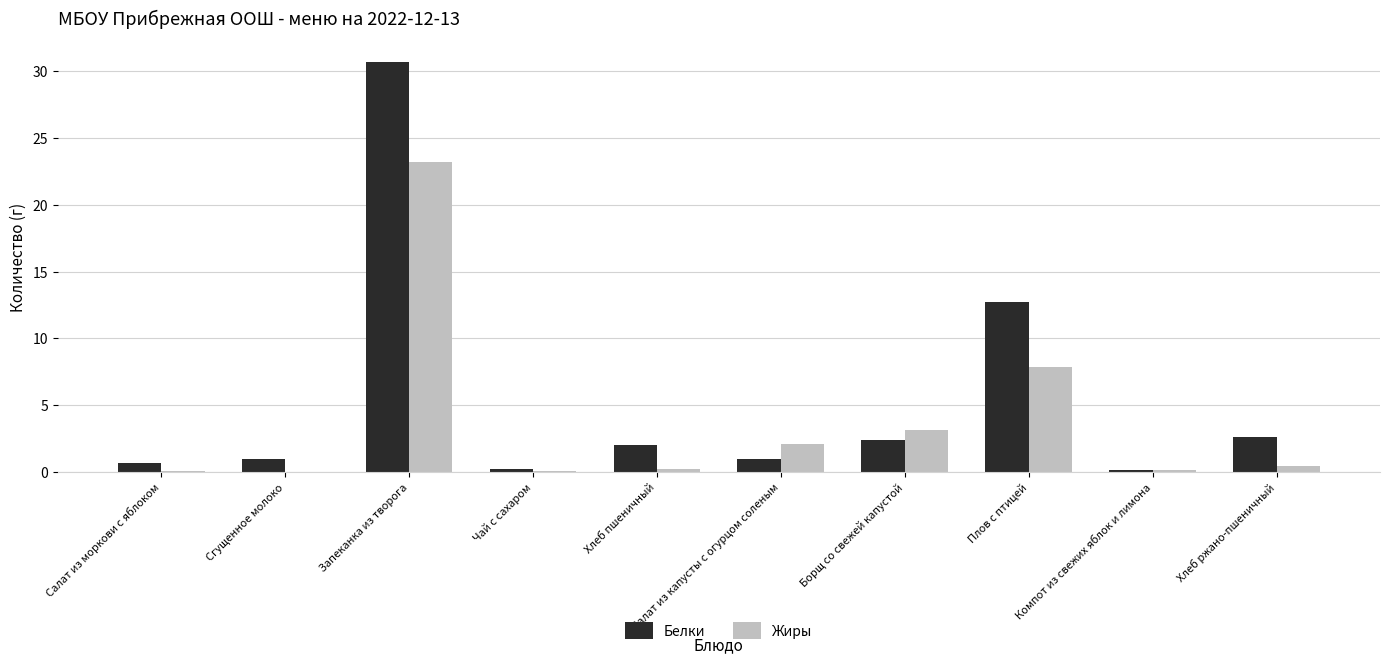

Is the value of Жиры at Компот из свежих яблок и лимона greater than the value of Белки at Плов с птицей?

No